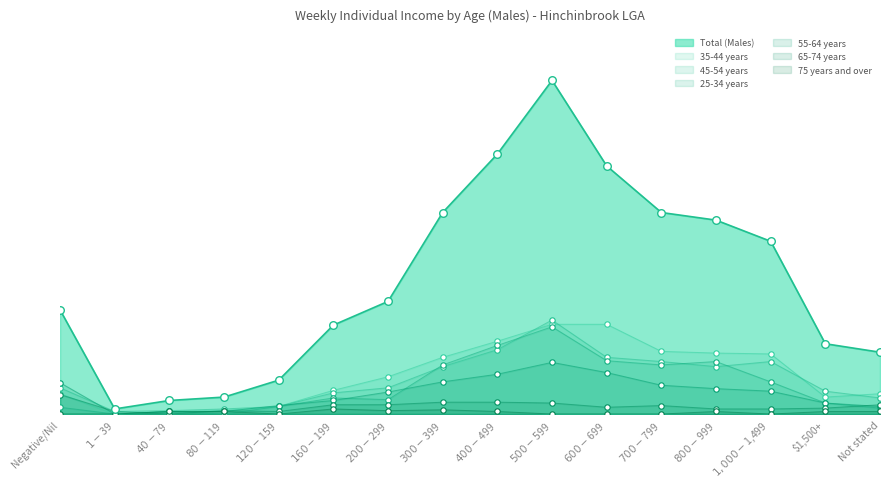

Which series reaches the minimum Y coordinate?

35-44 years